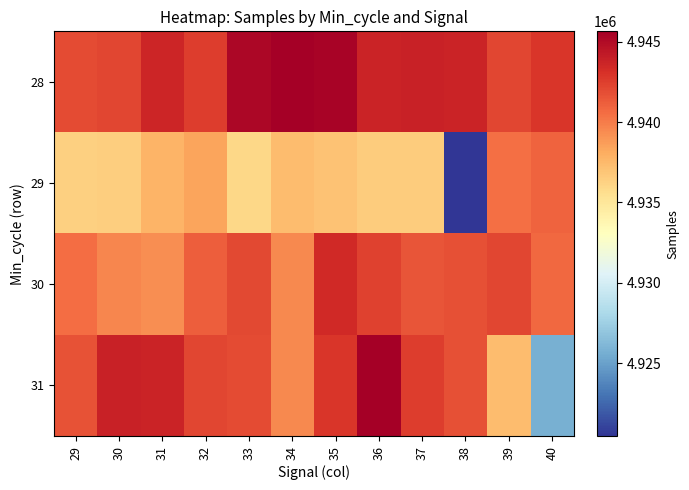

Reading left to right, extract all data points from this chart.

28: 29=4941976	30=4942148	31=4943636	32=4942592	33=4945241	34=4945638	35=4945431	36=4943709	37=4943796	38=4943769	39=4942129	40=4942872
29: 29=4936308	30=4936463	31=4937738	32=4938414	33=4936000	34=4937300	35=4937037	36=4936581	37=4936505	38=4920485	39=4940437	40=4941002
30: 29=4940552	30=4939570	31=4939286	32=4941129	33=4942080	34=4939508	35=4943402	36=4942365	37=4941576	38=4941795	39=4942148	40=4940800
31: 29=4941693	30=4943796	31=4943769	32=4942129	33=4941976	34=4939521	35=4942872	36=4945638	37=4942592	38=4941770	39=4937300	40=4925743